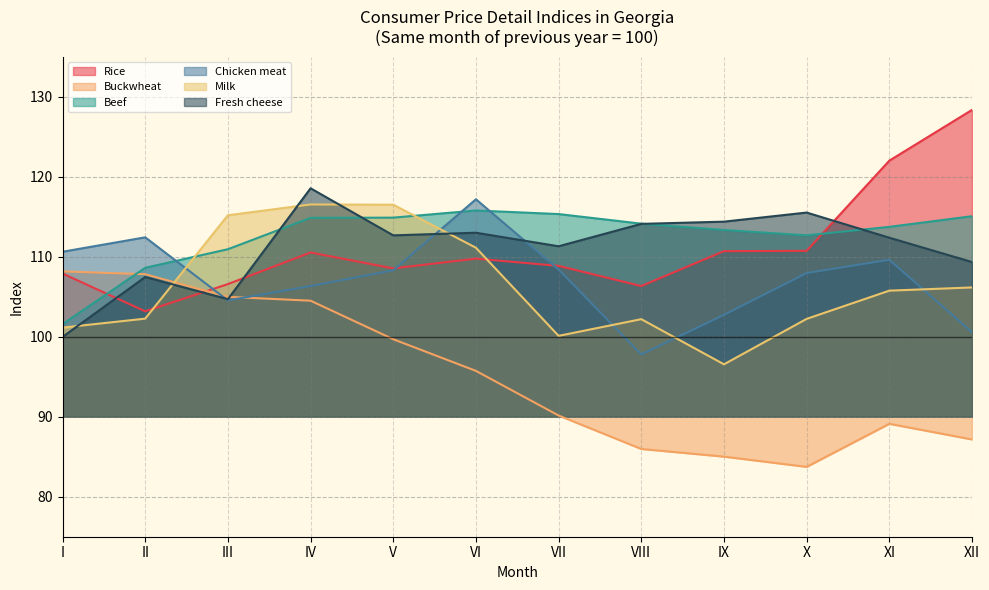

Which has a higher value, I or VII?

VII